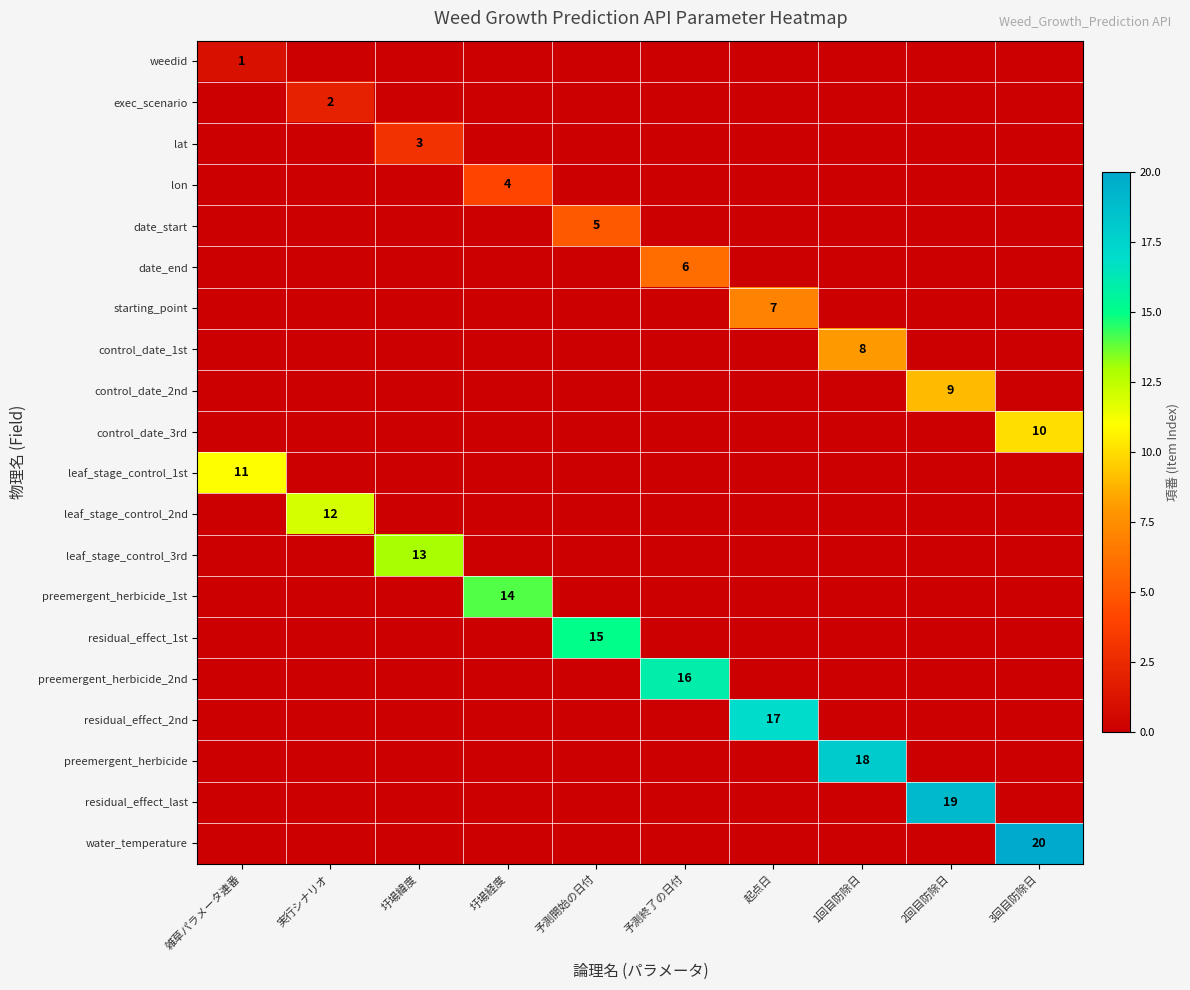

List the series in order of their peak value, highest first.

water_temperature, residual_effect_last, preemergent_herbicide, residual_effect_2nd, preemergent_herbicide_2nd, residual_effect_1st, preemergent_herbicide_1st, leaf_stage_control_3rd, leaf_stage_control_2nd, leaf_stage_control_1st, control_date_3rd, control_date_2nd, control_date_1st, starting_point, date_end, date_start, lon, lat, exec_scenario, weedid